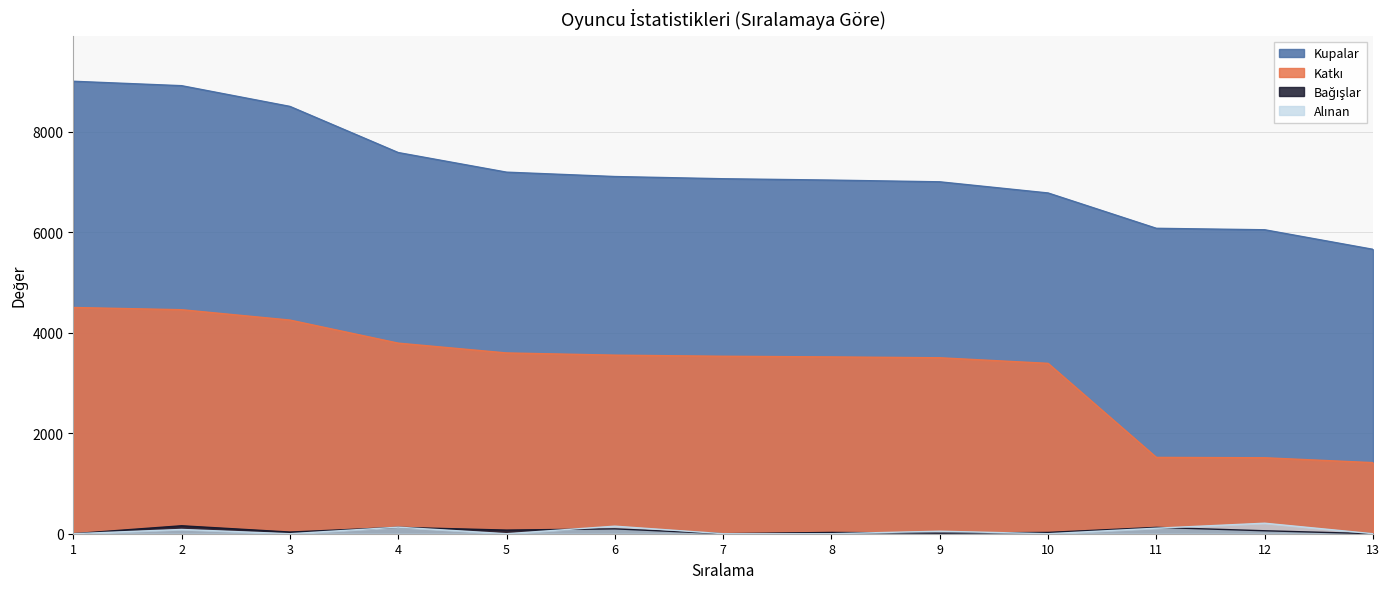

True or false: Alınan has a value of 68 at 4.

False